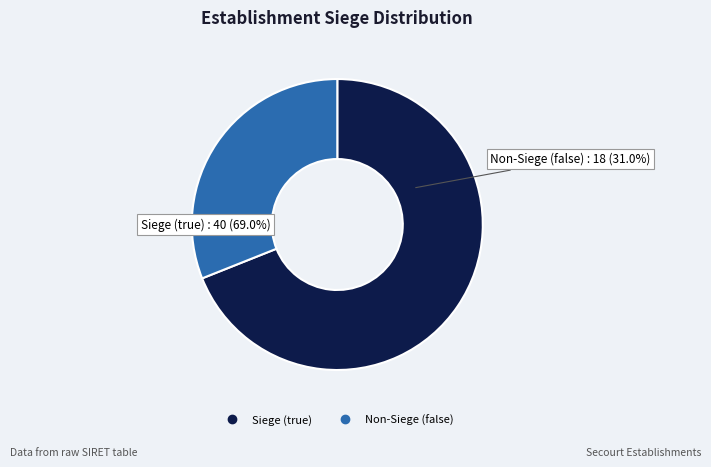

Count the number of slices in the pie.

2